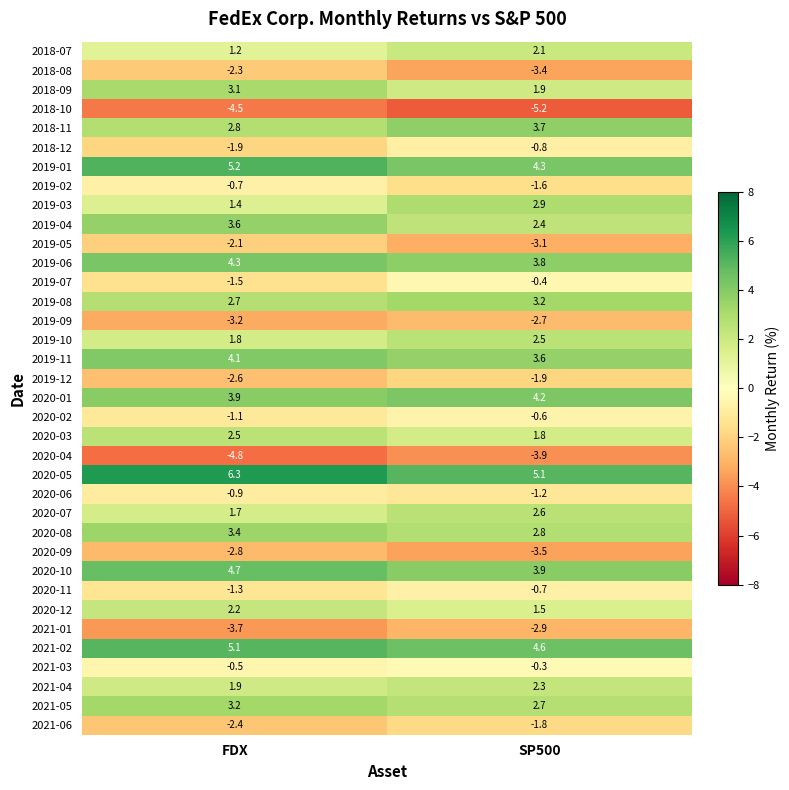

What is the sum of all 2019-09 values?

-5.9